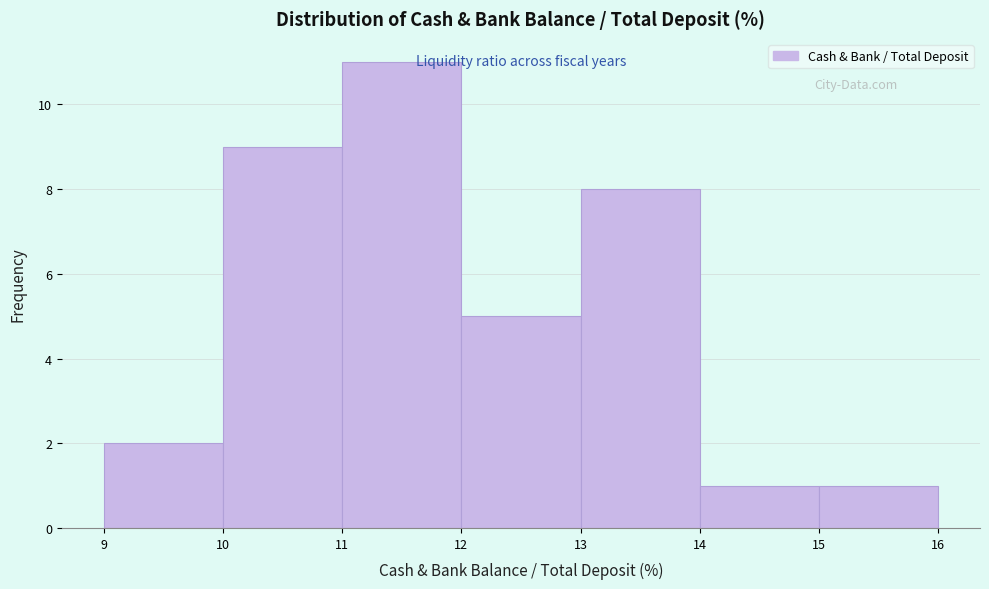

Reading left to right, list every bar in this chart as the range it spans on the x-axis followed by its height. The values are not printed on the chart, so give them approximately, as read against the axis.

9 to 10: 2
10 to 11: 9
11 to 12: 11
12 to 13: 5
13 to 14: 8
14 to 15: 1
15 to 16: 1